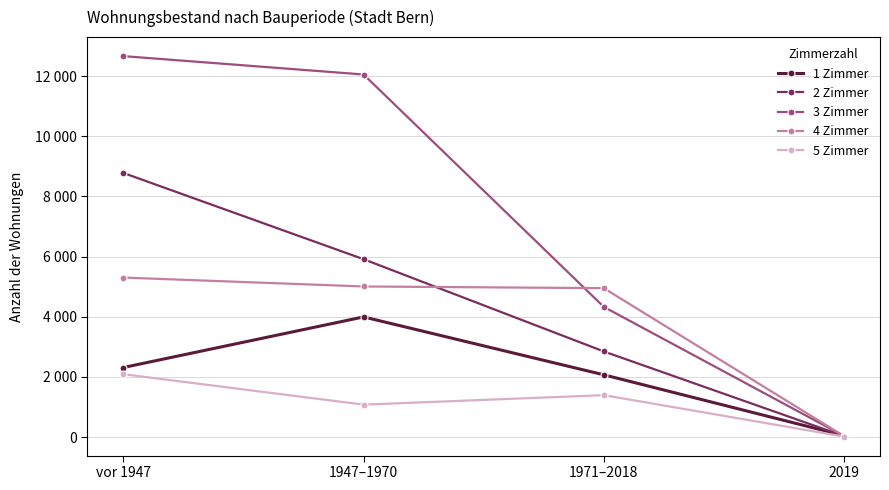

What is the difference between the highest and lowest values at vor 1947?

10575